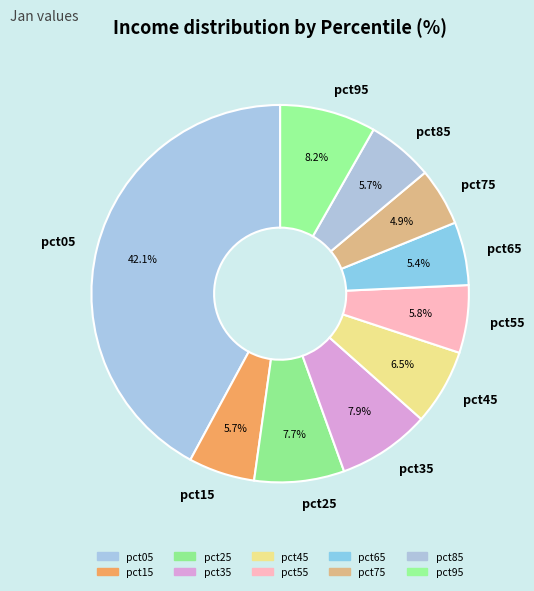

Do pct95 and pct65 together represent more than half of the pie?

No